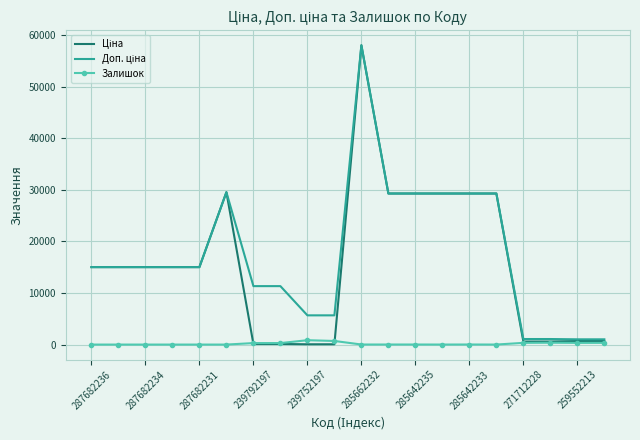

How many lines are shown in the chart?

3